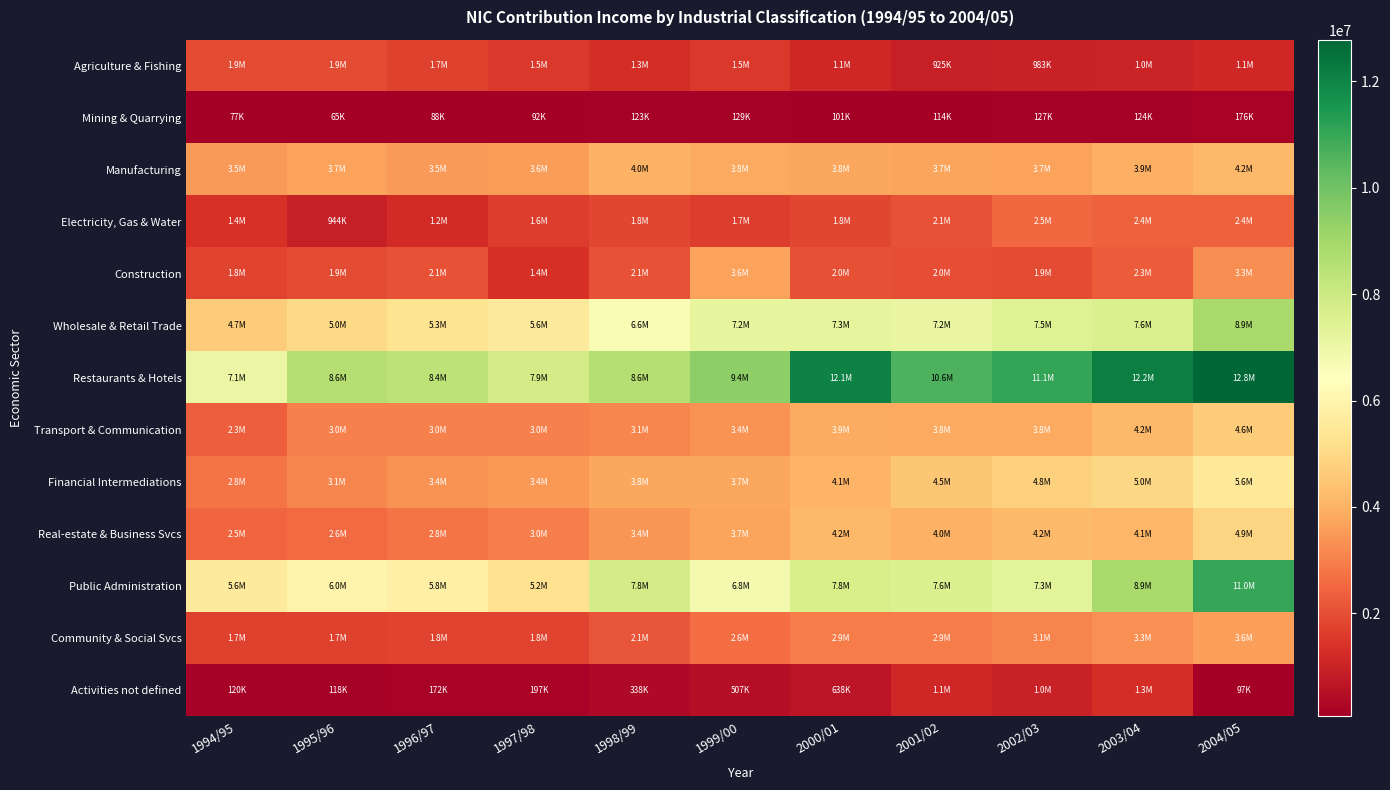

At 2004/05, list the series in order from largest to smallest.

Restaurants & Hotels, Public Administration, Wholesale & Retail Trade, Financial Intermediations, Real-estate & Business Svcs, Transport & Communication, Manufacturing, Community & Social Svcs, Construction, Electricity, Gas & Water, Agriculture & Fishing, Mining & Quarrying, Activities not defined